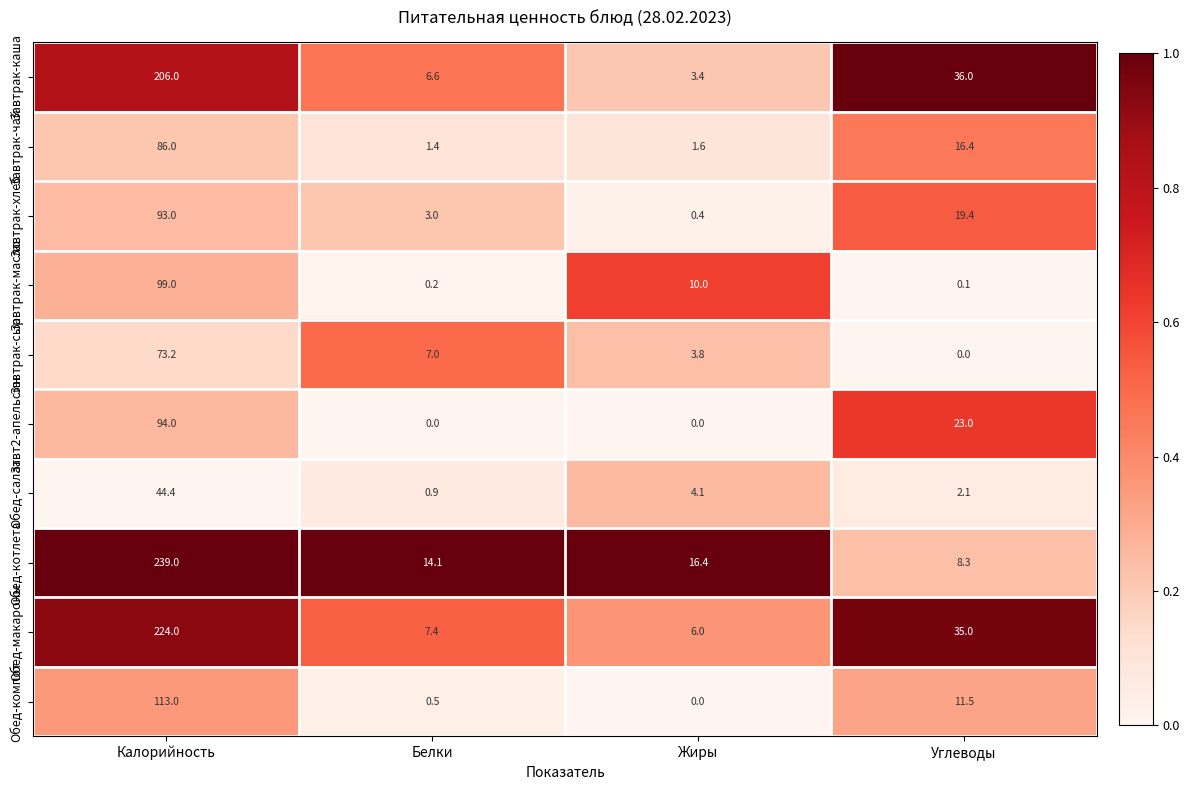

What is the difference between the highest and lowest values at Углеводы?

36.0